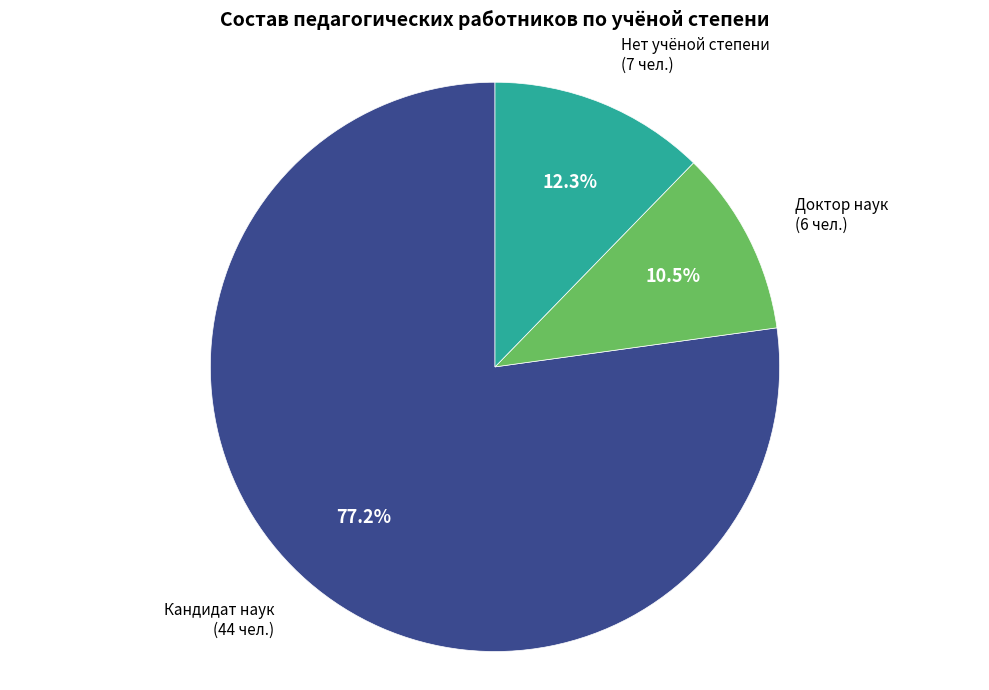

Is there any slice that represents more than half of the pie?

Yes